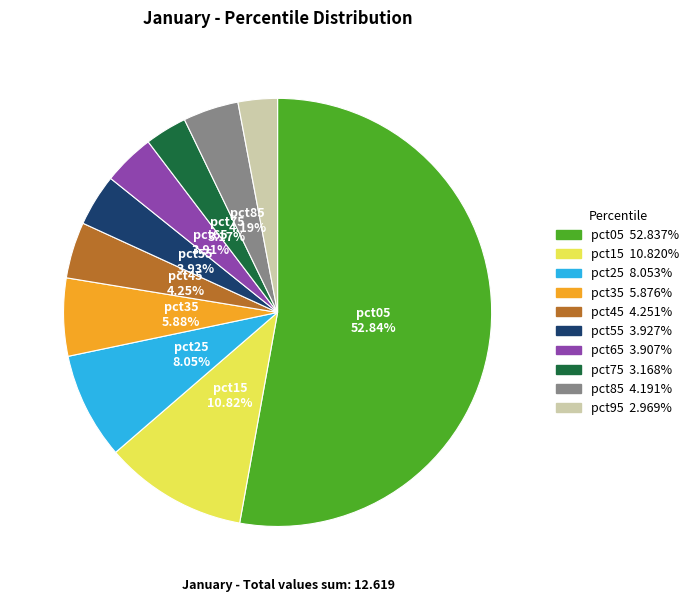

What is the largest slice in the pie chart?

pct05